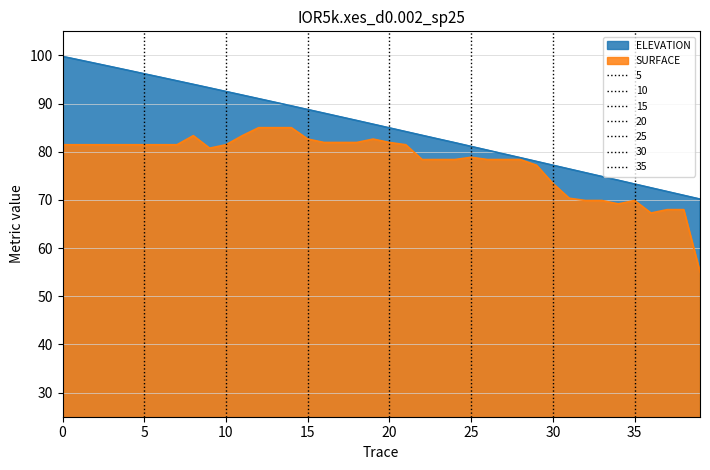

At 28, list the series in order from smallest to largest.

SURFACE, ELEVATION